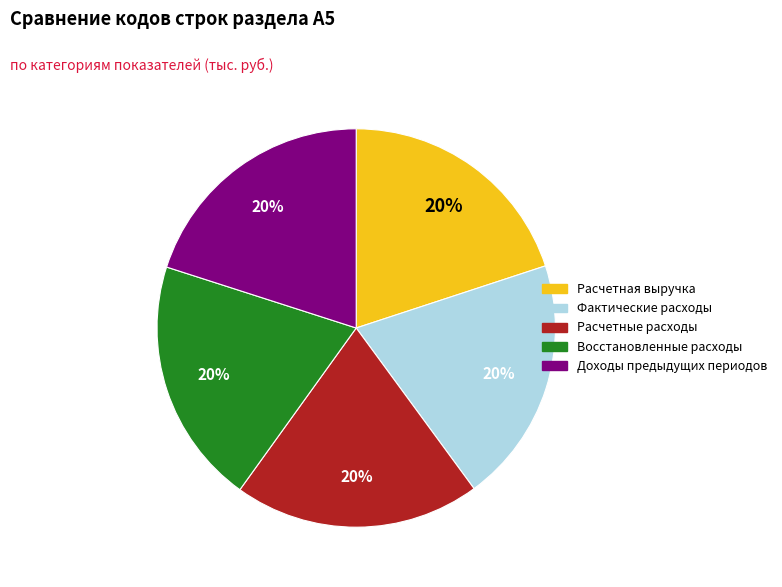

Approximately how many times larger is the value at Восстановленные расходы compared to Доходы предыдущих периодов?

1.0